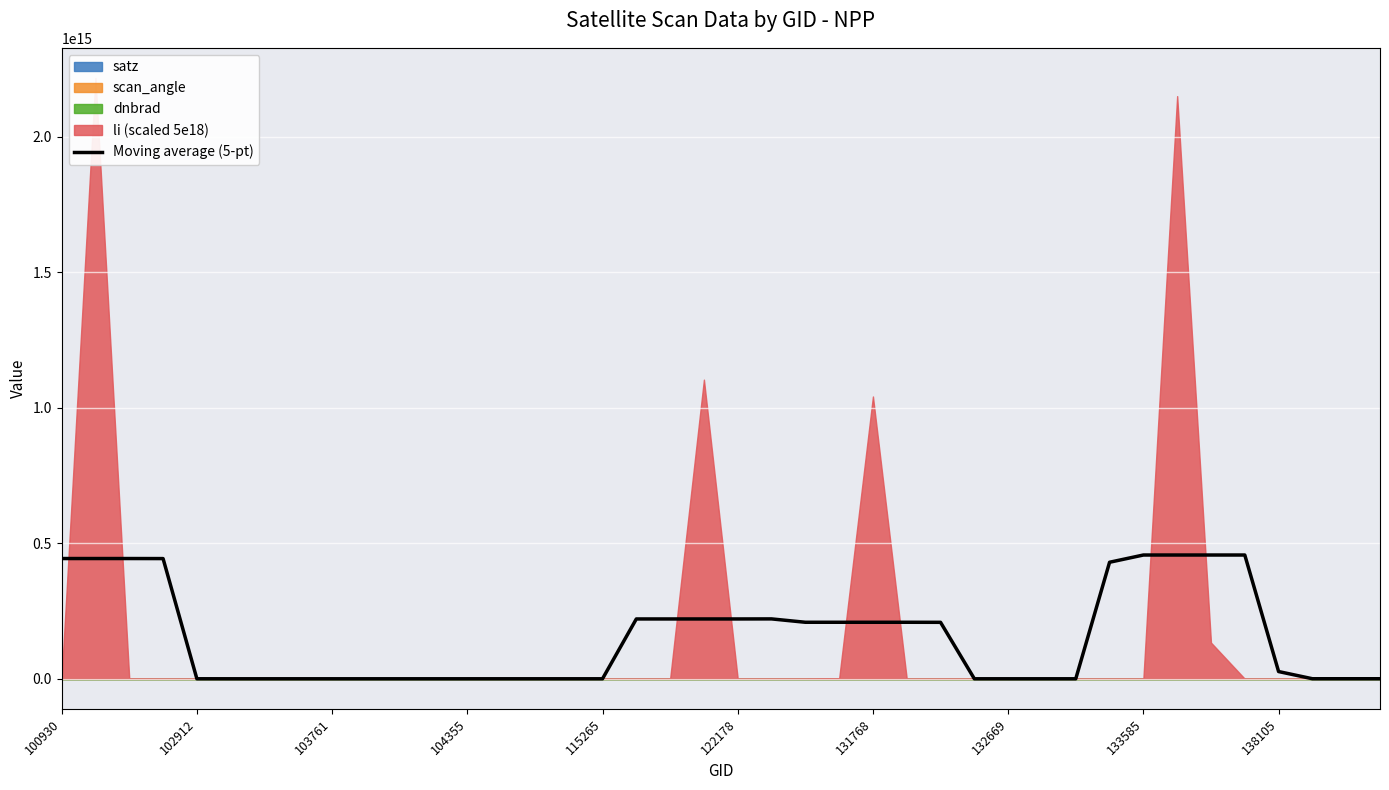

How many categories are shown in the chart?

40